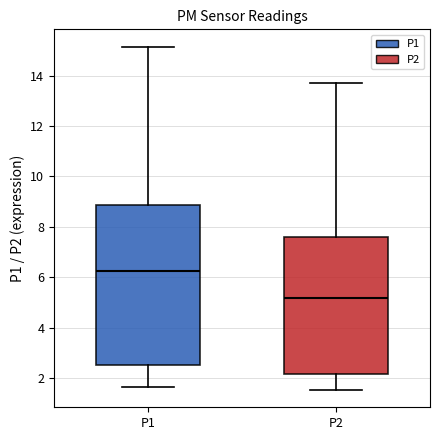

Reading left to right, read every box against the y-axis: the position of its median line, the range the box covers, and the ends of its whiskers. The values are not printed on the chart, so give them approximately, as read against the axis.

P1: median 6.2, box 2.6 to 8.8, whiskers 1.6 to 15.2
P2: median 5.2, box 2.2 to 7.6, whiskers 1.6 to 13.8